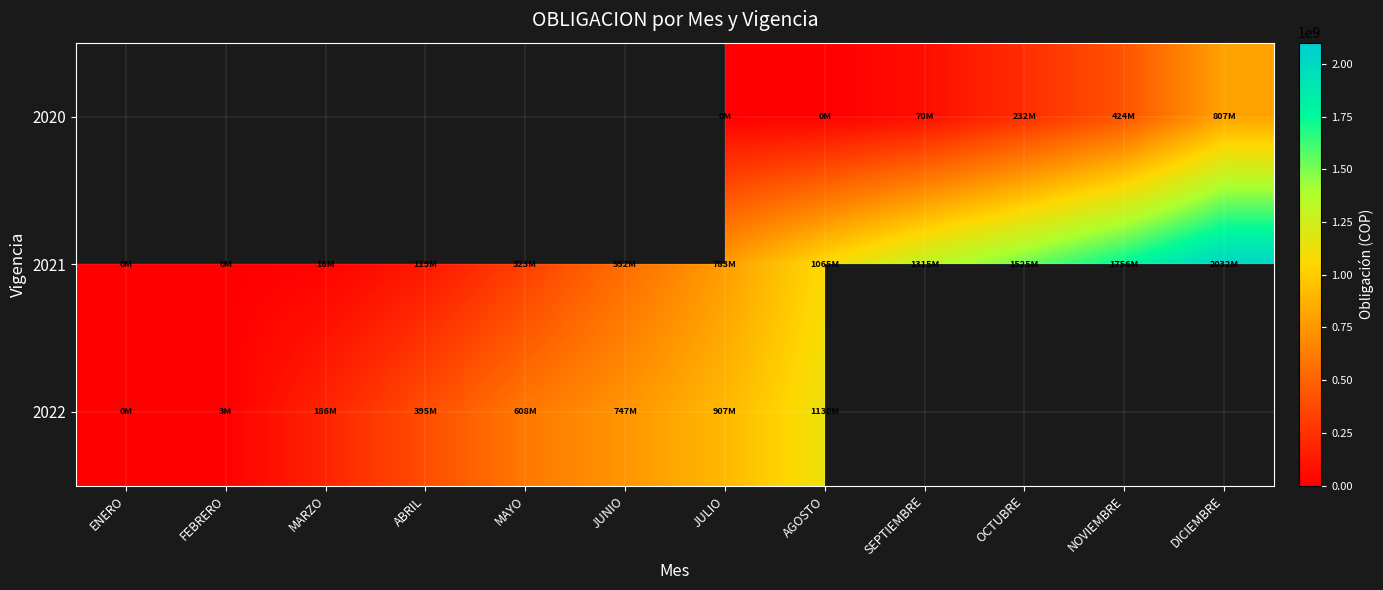

The value of 2021 at AGOSTO is 1742464292.3. True or false?

False